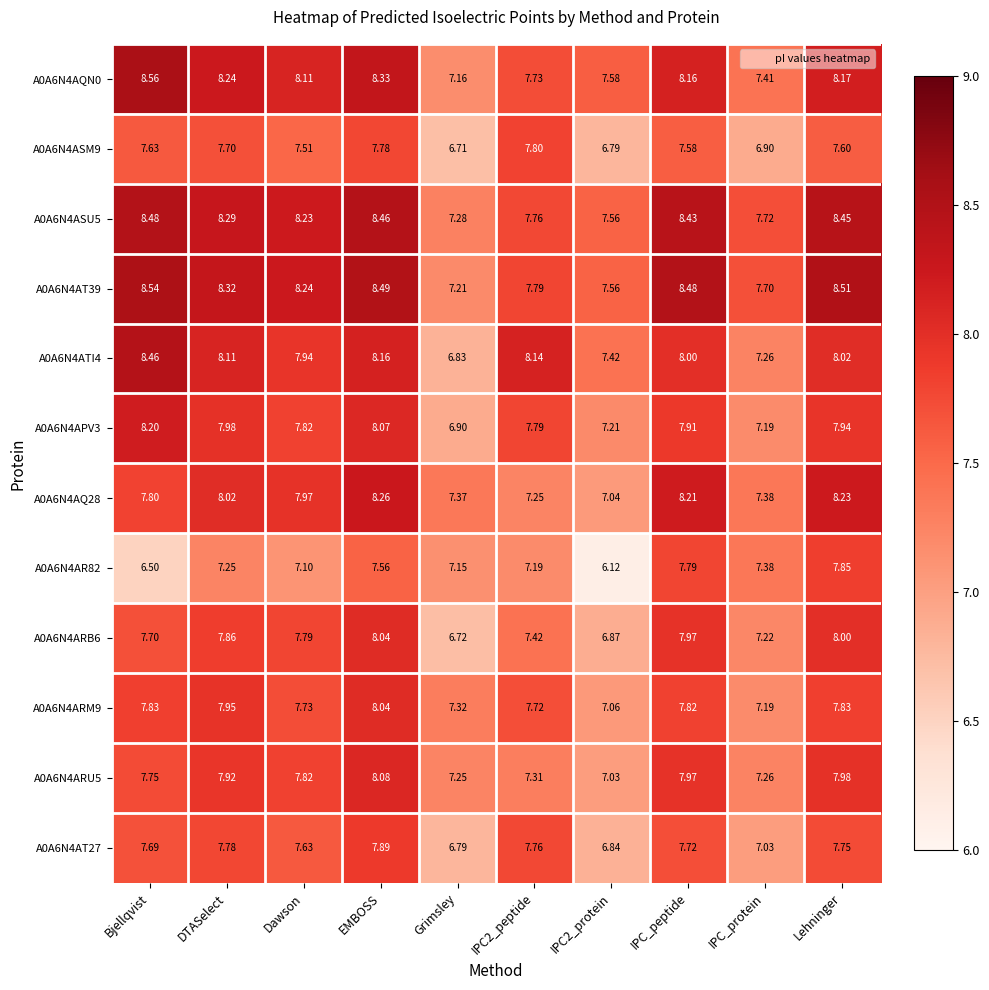

Count the number of categories in the chart.

10